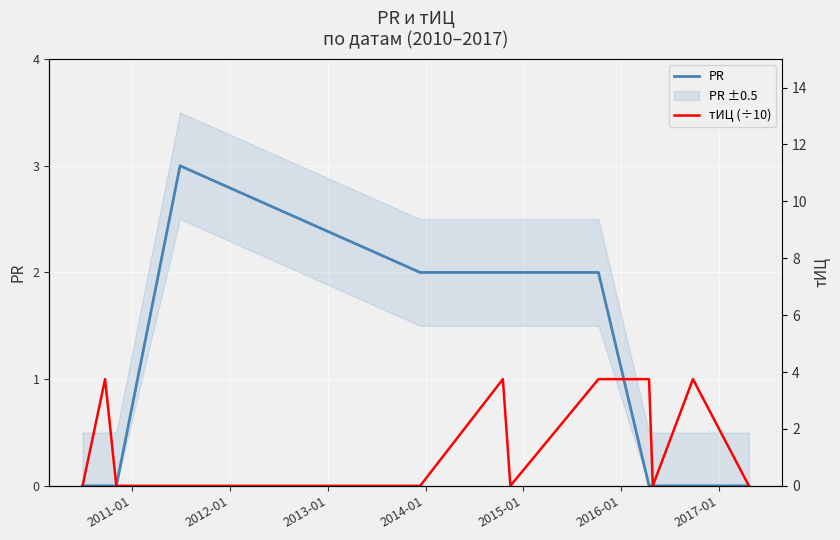

Is it true that PR equals -2 at 11?

False